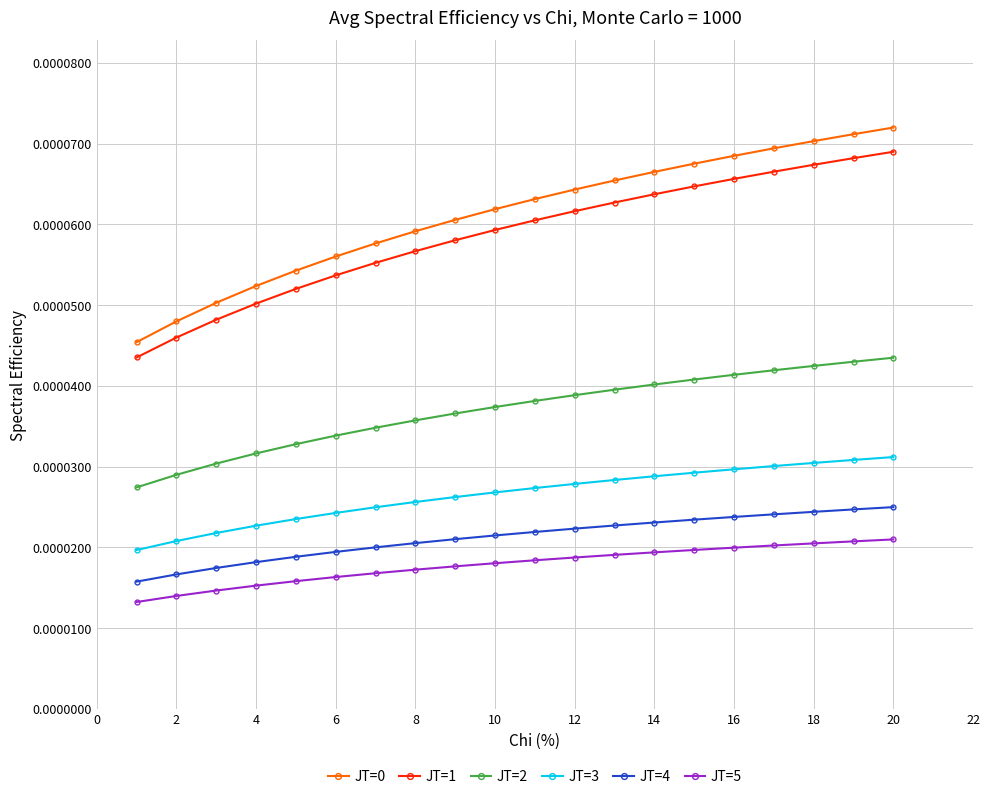

True or false: JT=3 and JT=4 cross at least once.

False